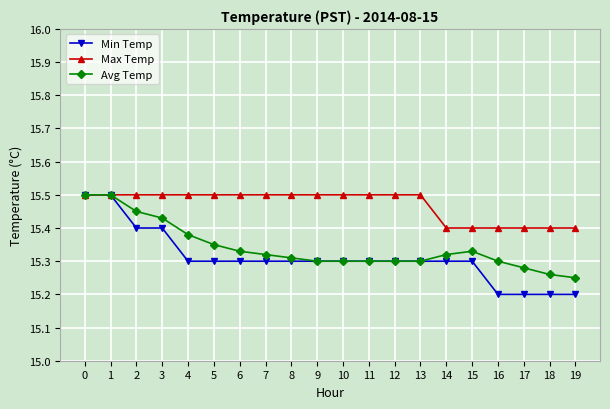

What is the difference between the second highest and minimum values in the Min Temp series?

0.3